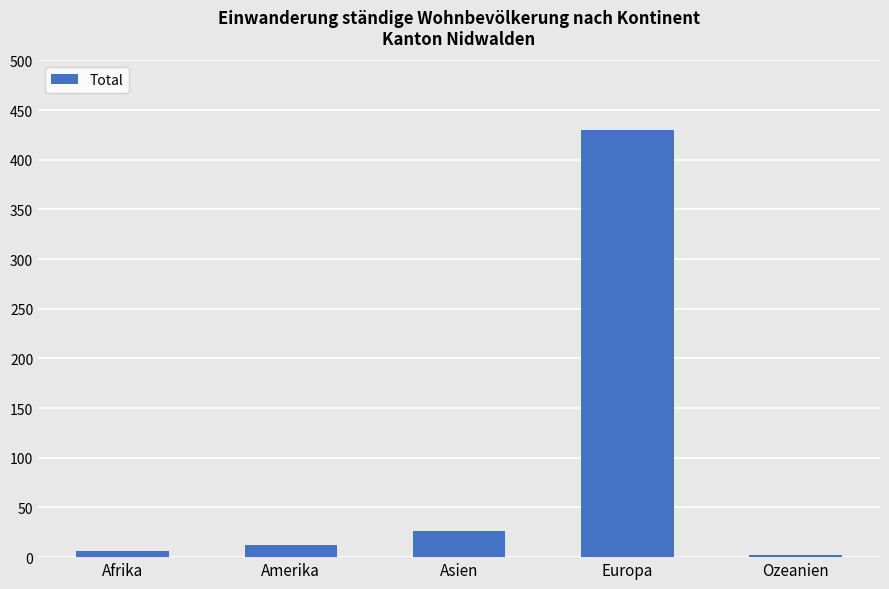

What is the value of the 1st bar from the left?

6